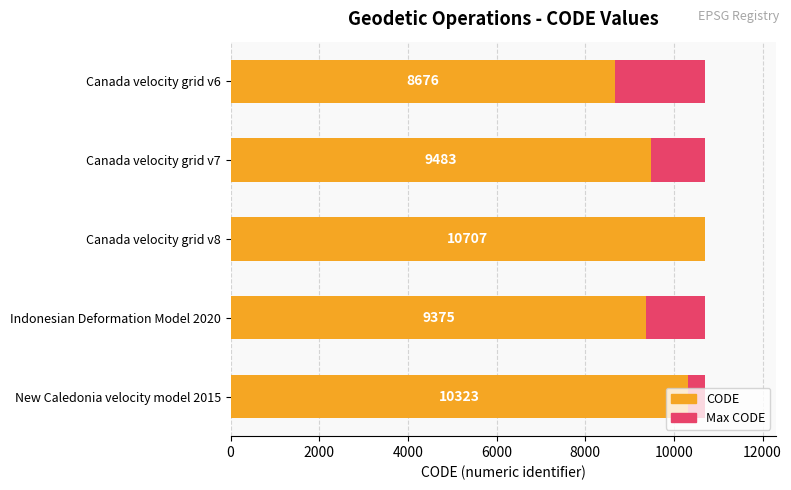

Does the chart contain any negative values?

No